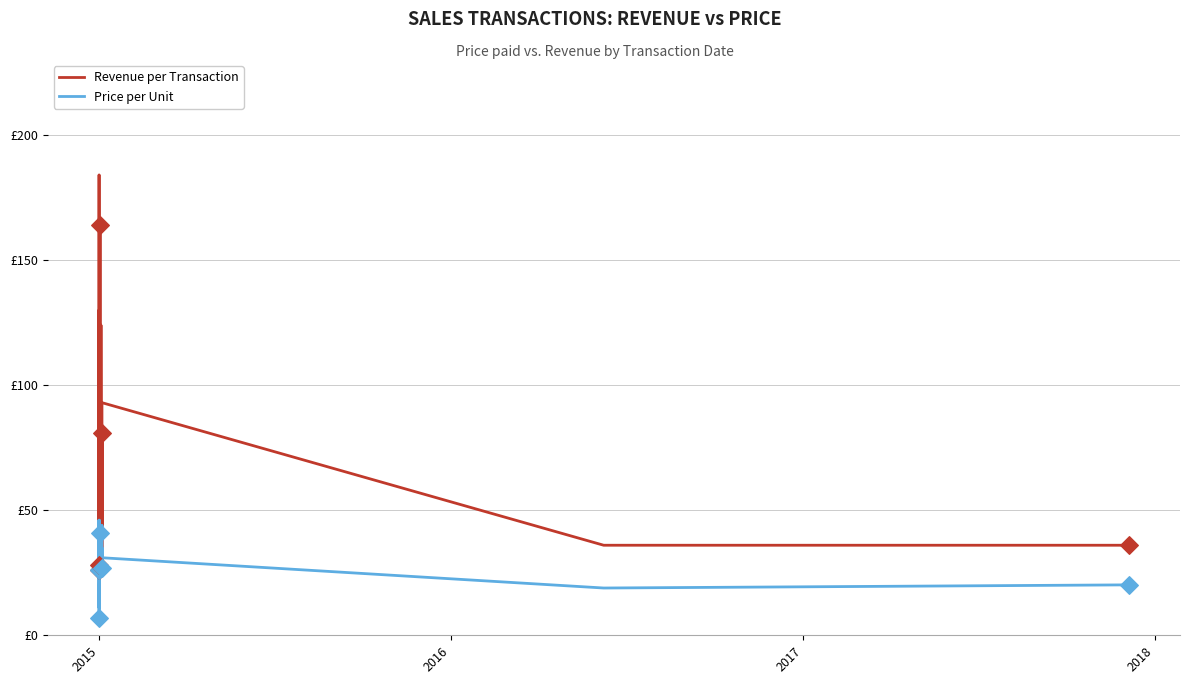

What are all the series names shown in the legend?

Revenue per Transaction, Price per Unit